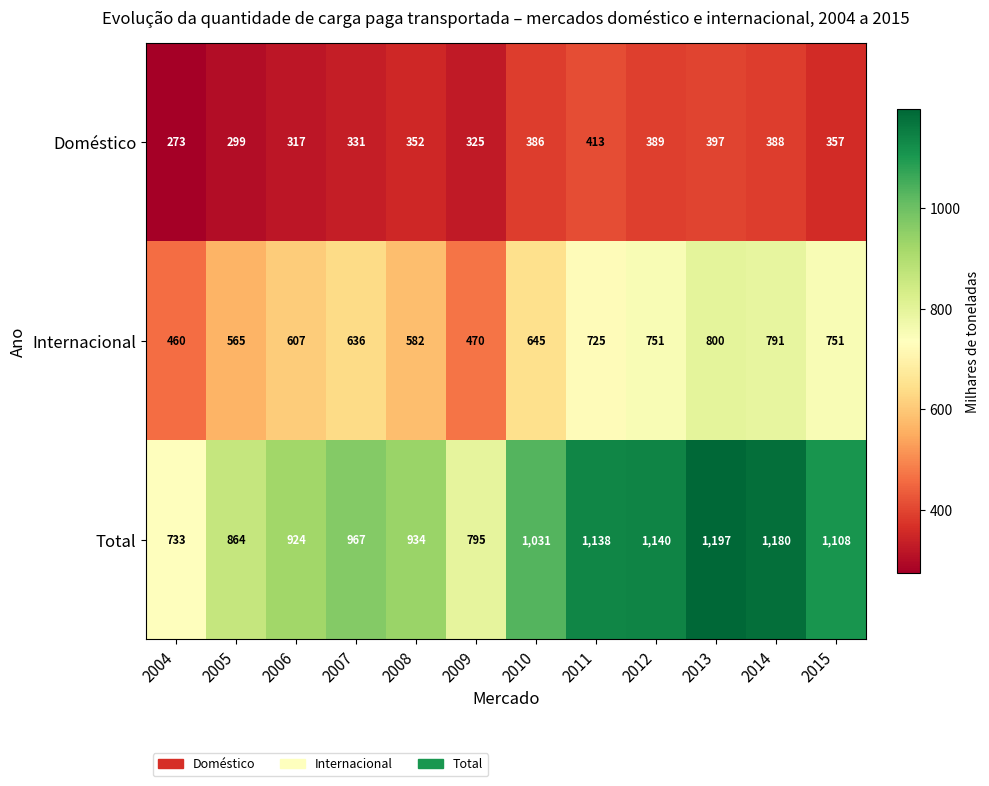

At 2013, list the series in order from smallest to largest.

Doméstico, Internacional, Total